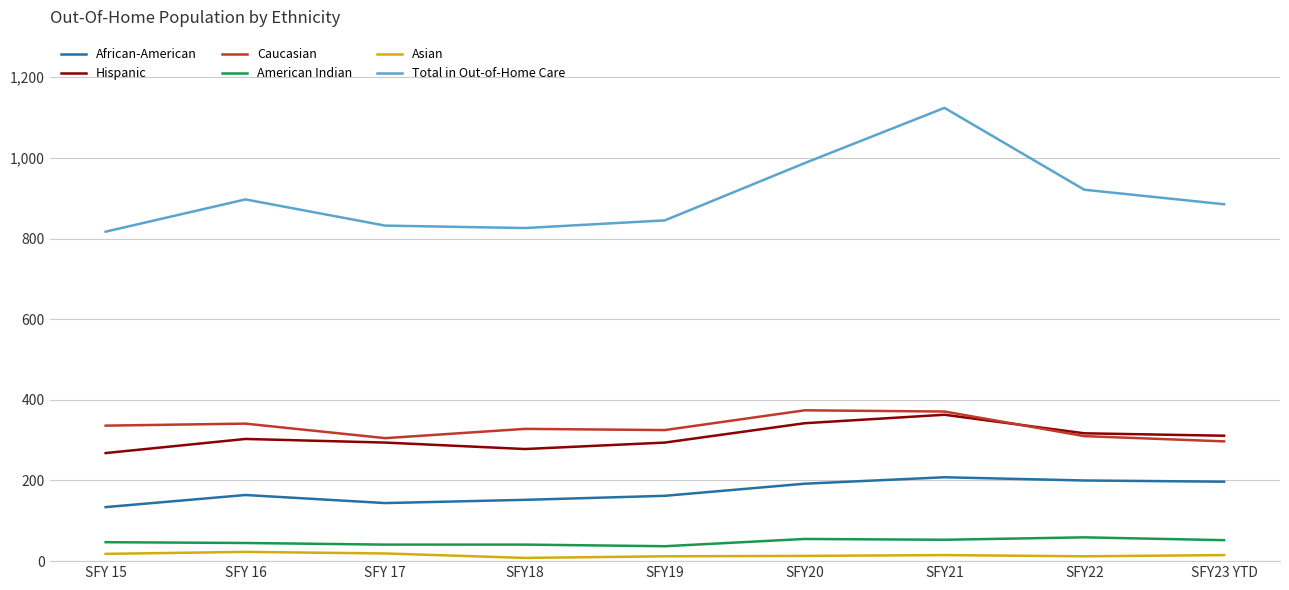

What is the lowest value of the Asian series?

8